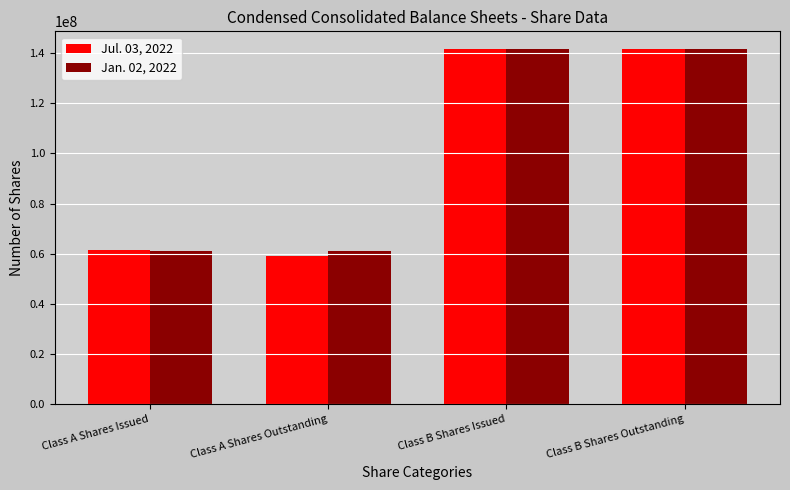

At Class A Shares Issued, list the series in order from largest to smallest.

Jul. 03, 2022, Jan. 02, 2022